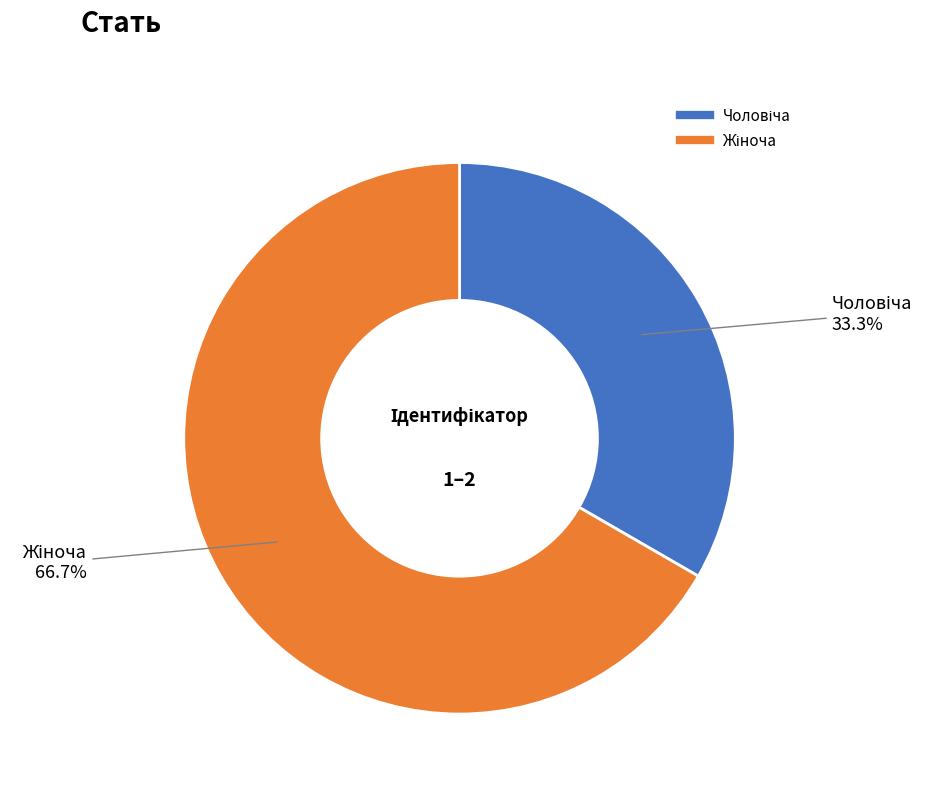

Is there any slice that represents more than half of the pie?

Yes